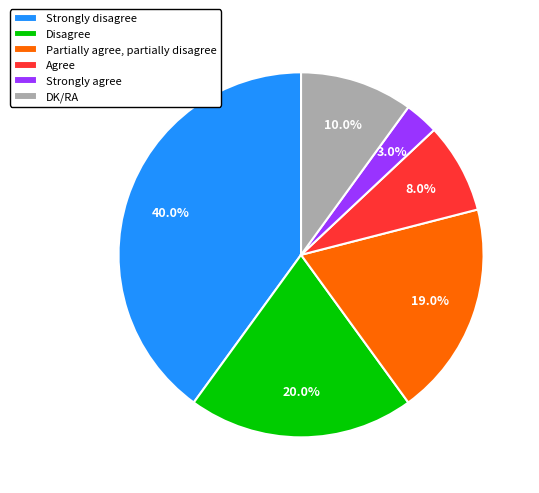

Which slice is the largest?

Strongly disagree